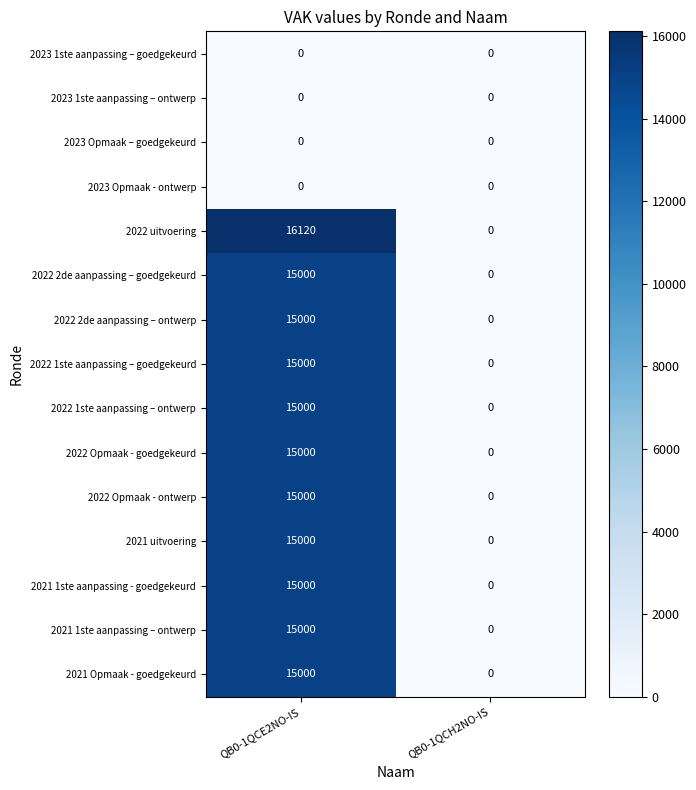

Which series has the largest total across all categories?

2022 uitvoering